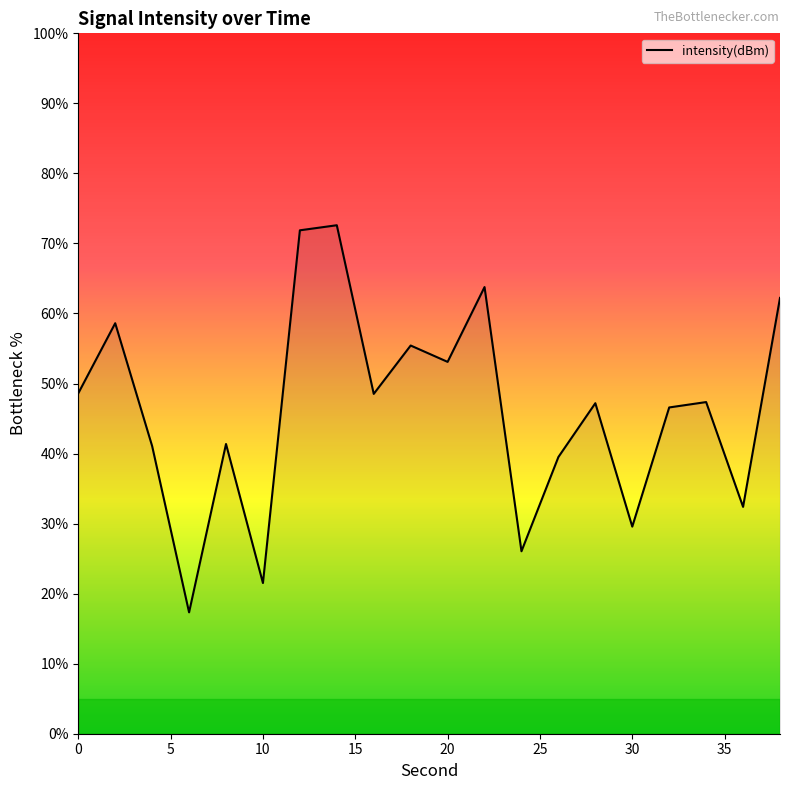

What is the minimum value shown in the chart?

17.3